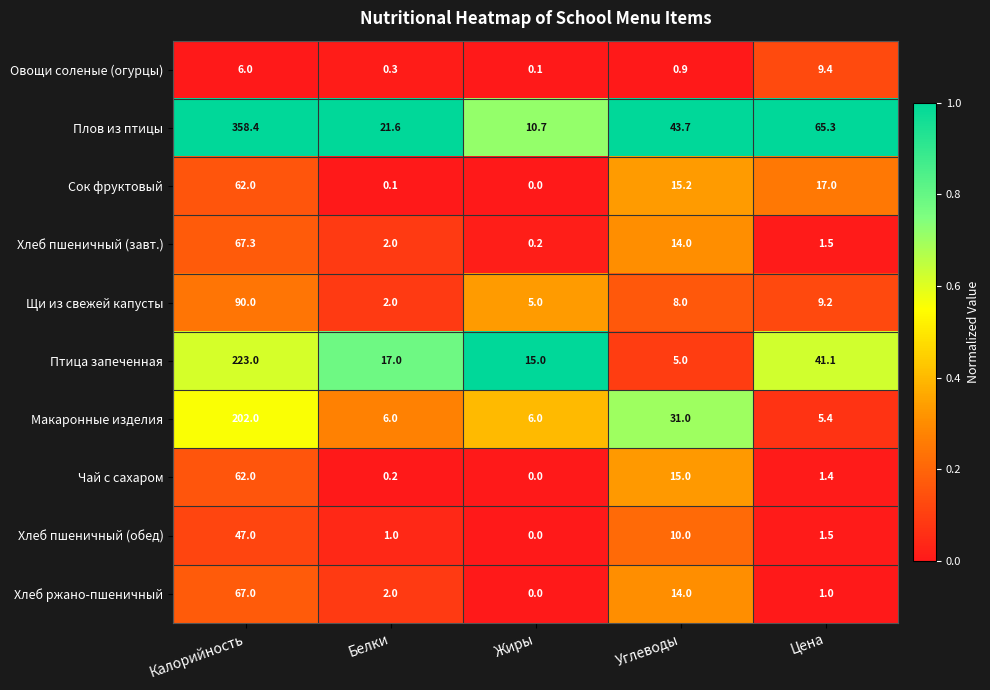

Which series has the largest total across all categories?

Плов из птицы